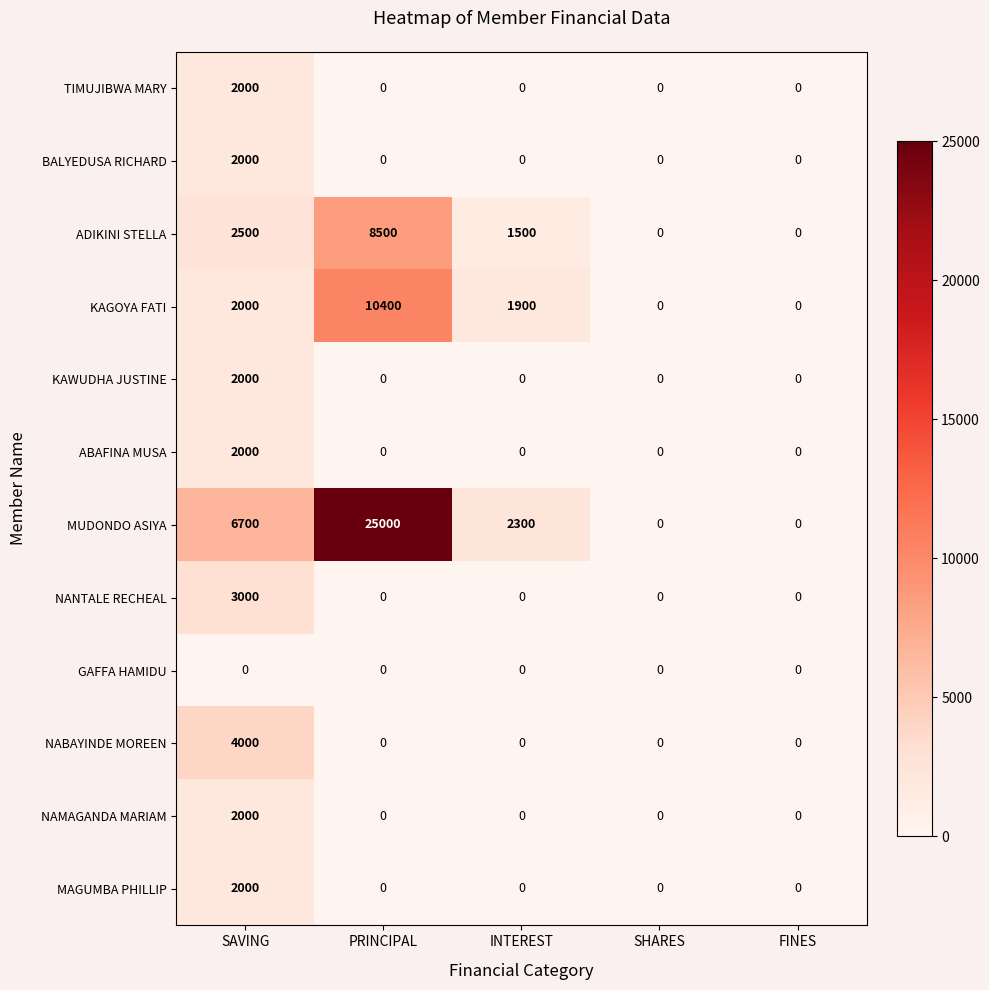

What is the difference between the maximum and minimum values in the KAWUDHA JUSTINE series?

2000